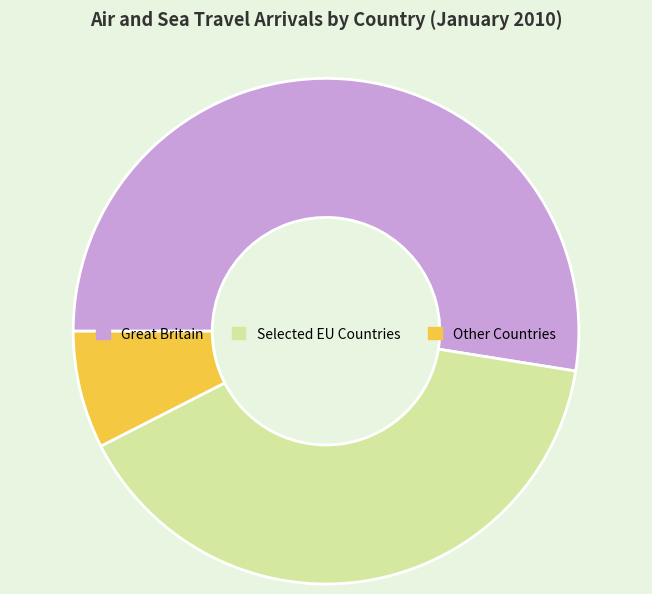

Between Selected EU Countries and Other Countries, which is larger?

Selected EU Countries